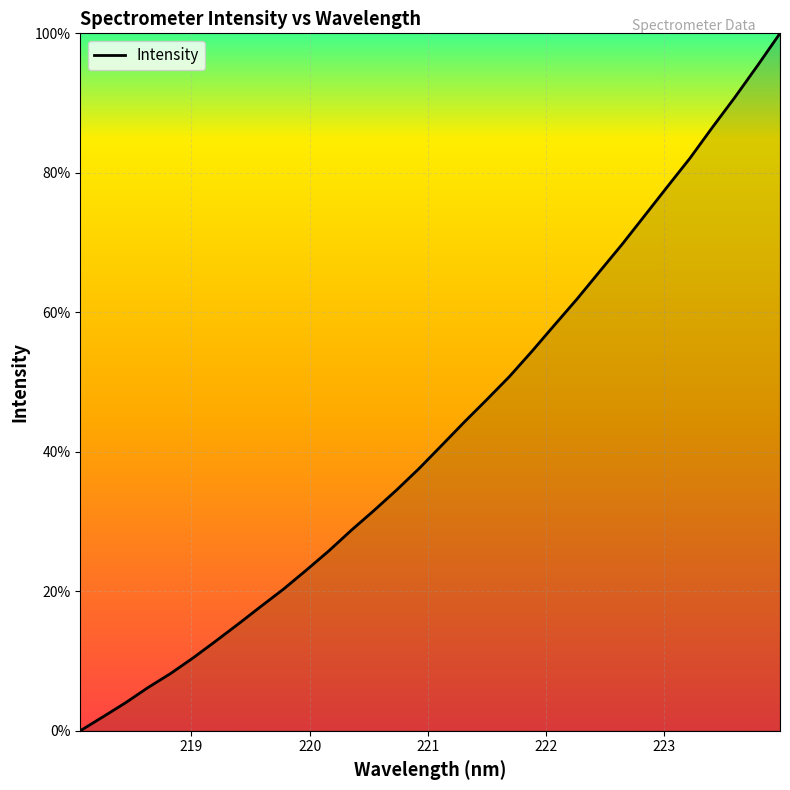

What is the difference between the maximum and minimum values?

100.0